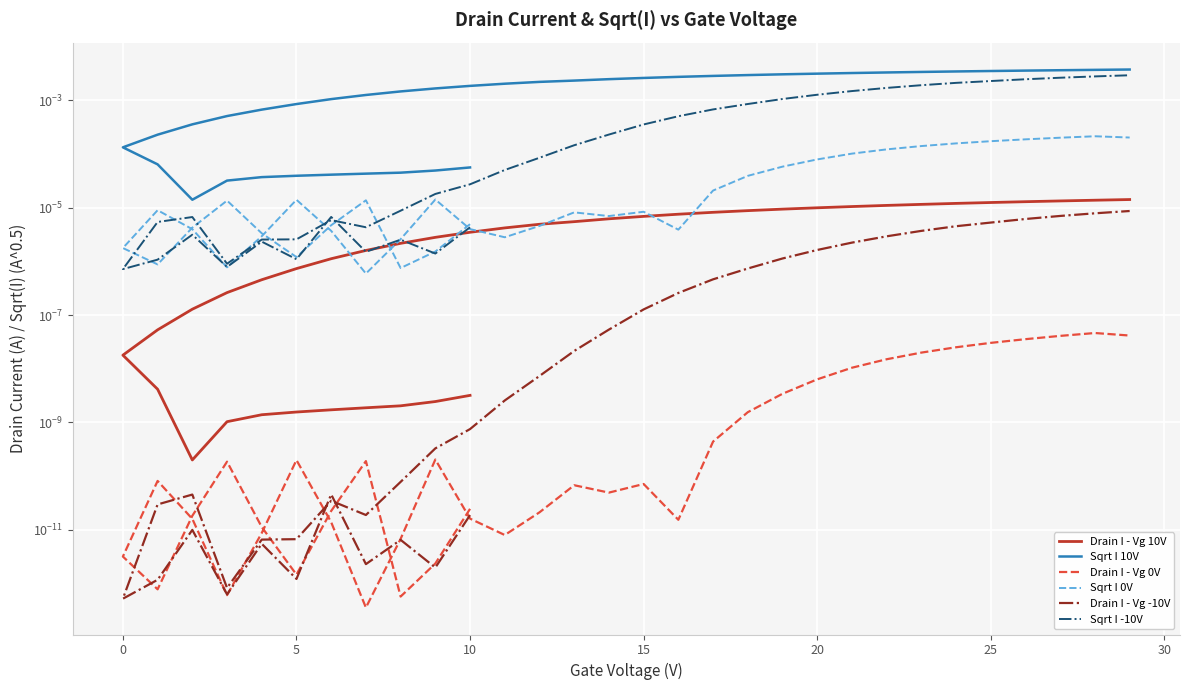

After their last crossing, which series has the higher values: Drain I - Vg 10V or Sqrt I 0V?

Sqrt I 0V